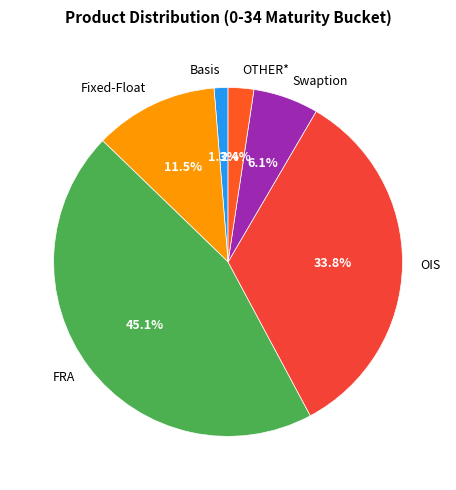

To the nearest percent, what is the average slice percentage?

17%